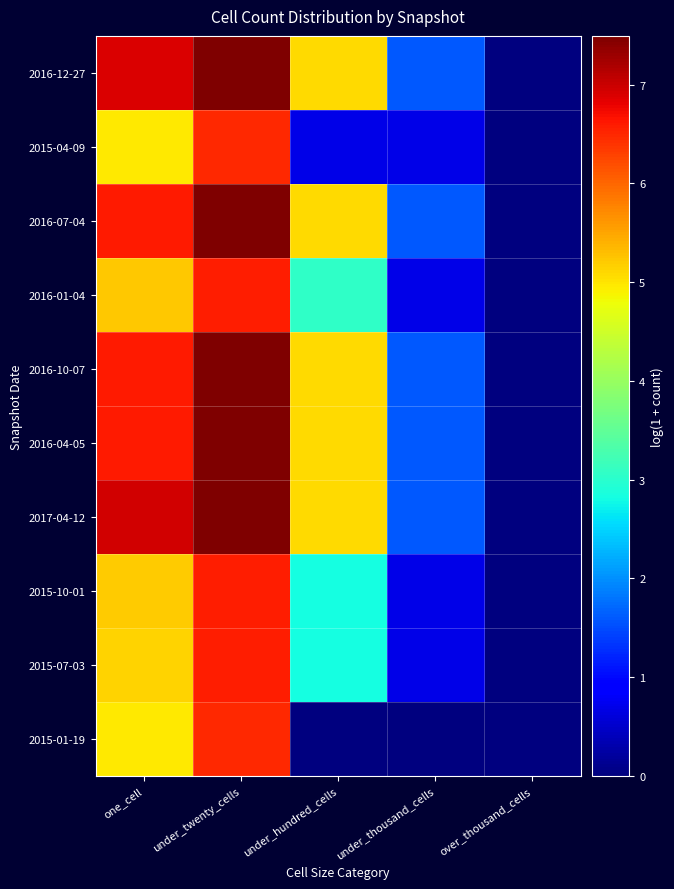

At how many categories does at least one series exceed 7?

1